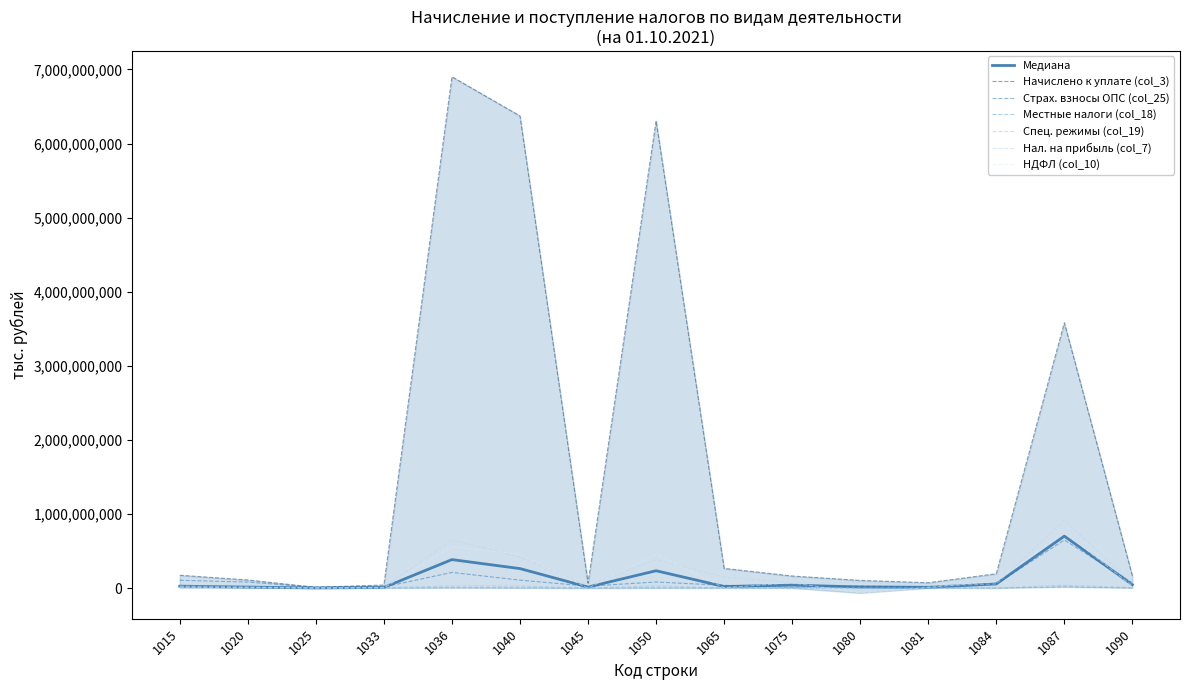

Between 1040 and 1075, which series saw the biggest shift?

Начислено к уплате (col_3)